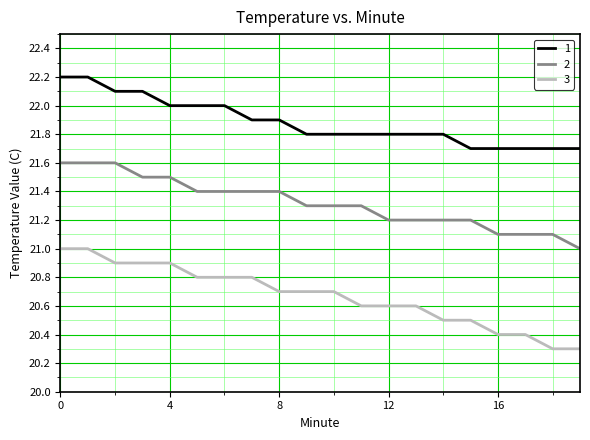

True or false: 1 and 3 cross at least once.

False